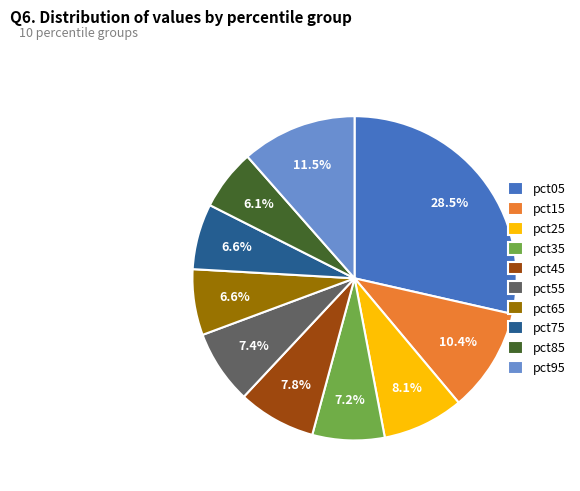

How many segments does this pie chart have?

10